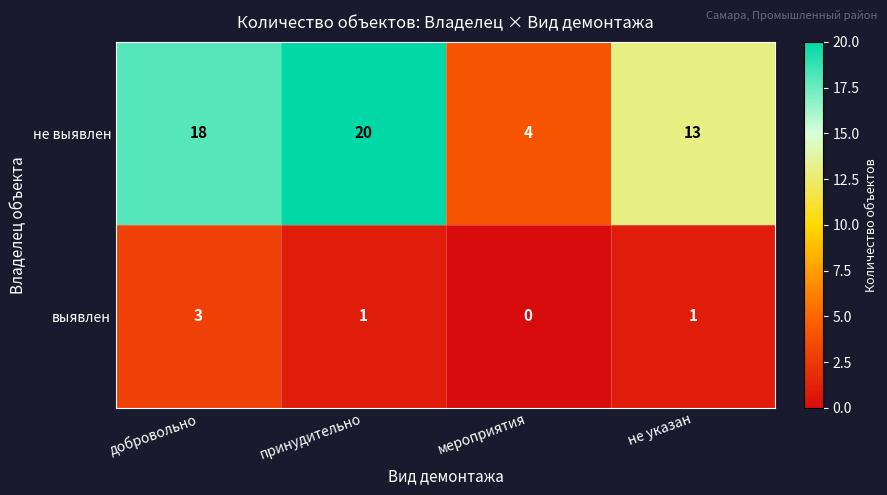

What is the maximum value for не выявлен?

20